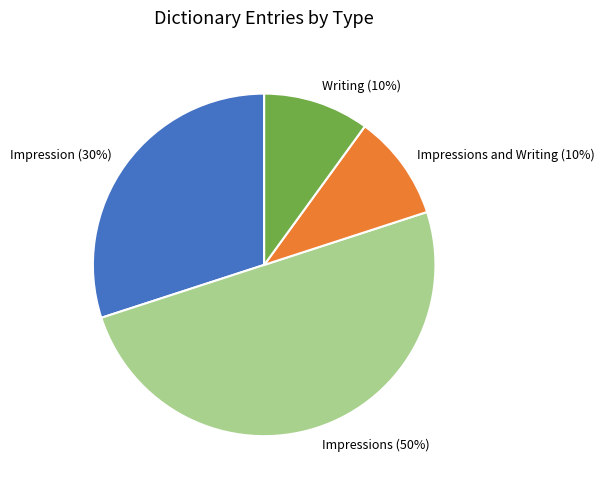

How many segments does this pie chart have?

4